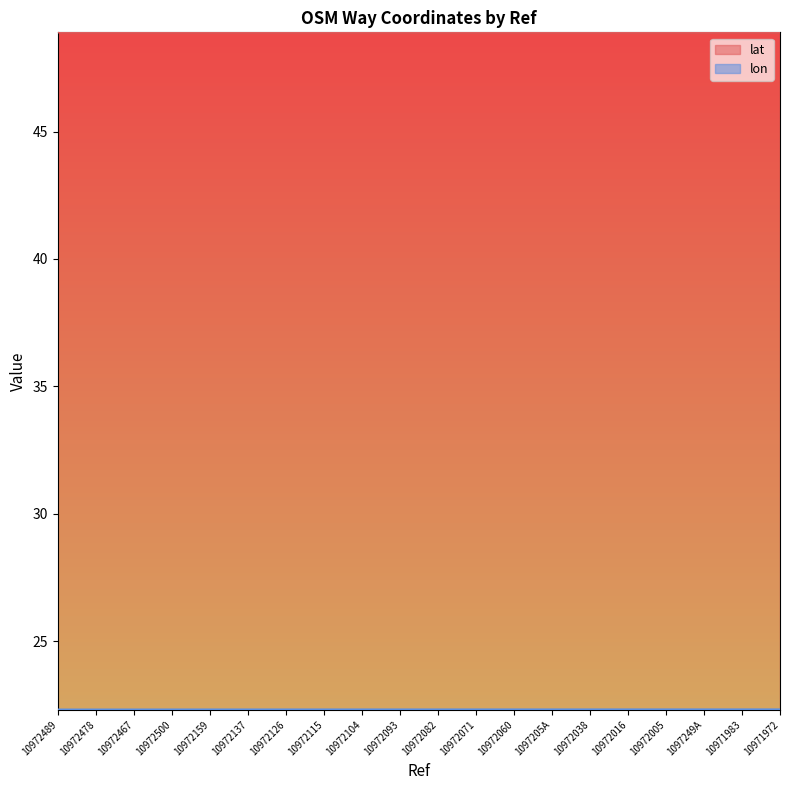

Which series has the widest spread of values?

lon